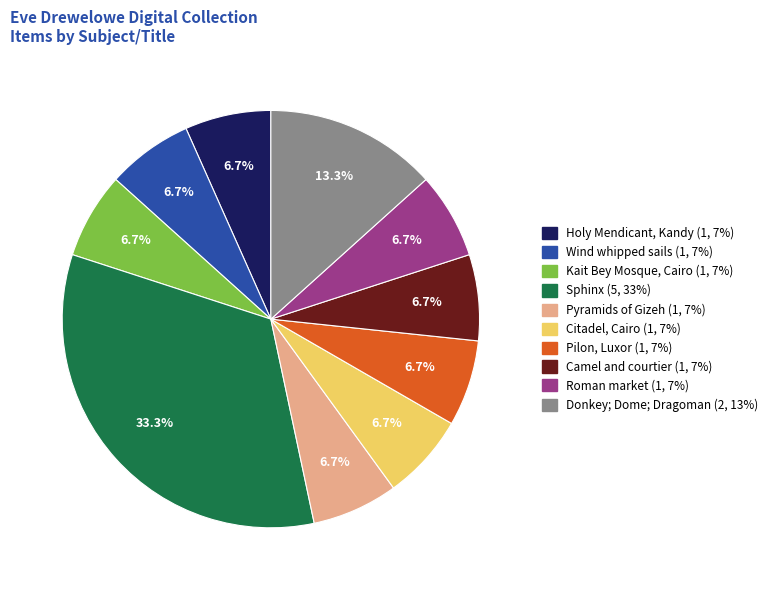

Which slice is the largest?

Sphinx